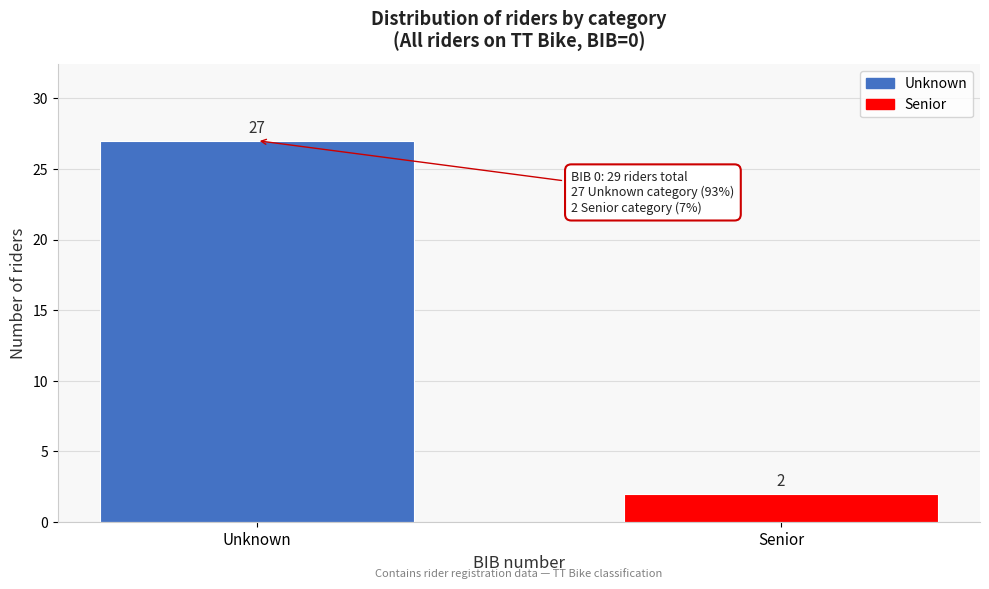

Reading right to left, extract all data points from this chart.

Senior=2	Unknown=27